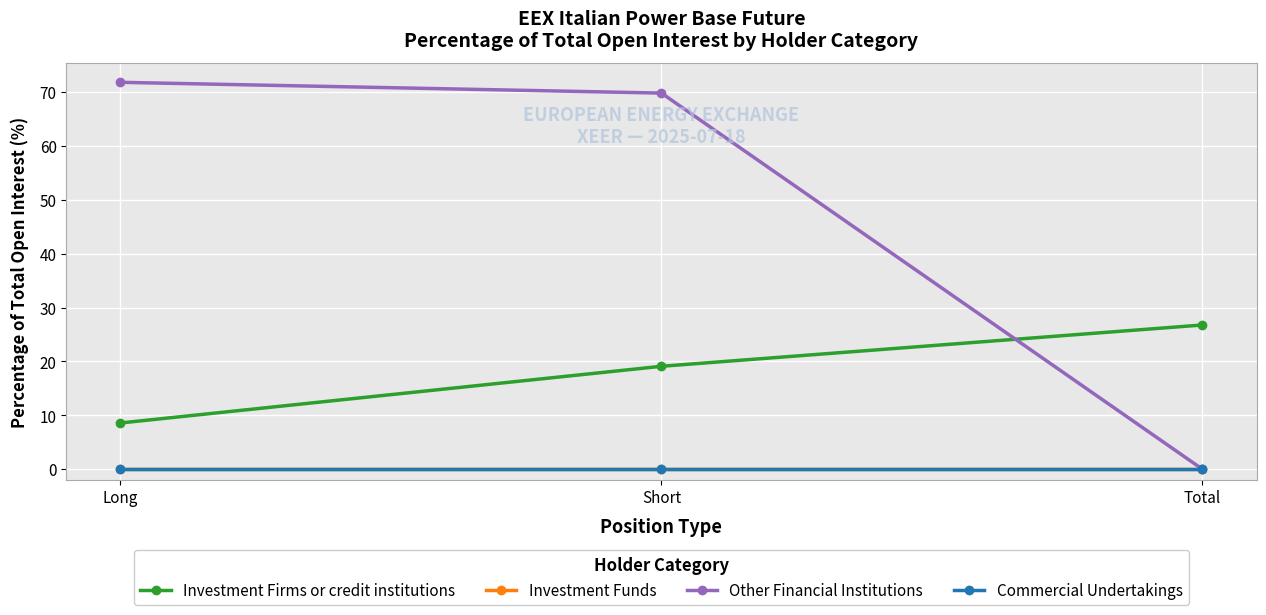

Does the chart have visible grid lines?

Yes